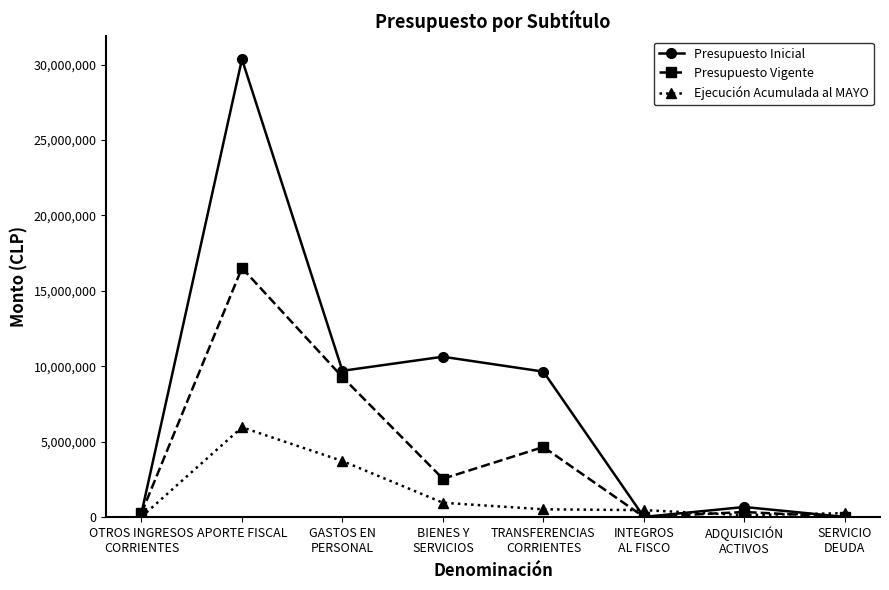

True or false: Ejecución Acumulada al MAYO has a value of 3617049 at APORTE FISCAL.

False